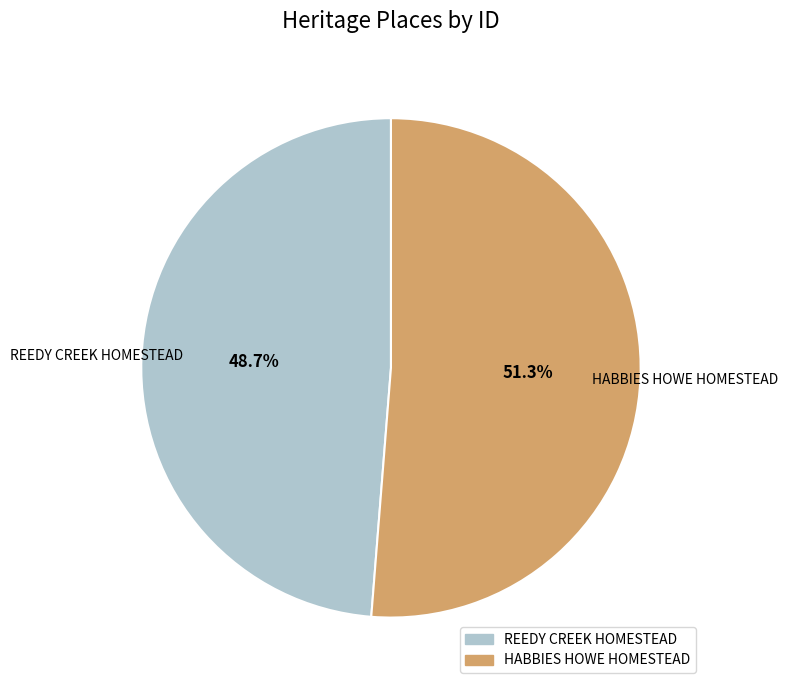

What percentage is the HABBIES HOWE HOMESTEAD slice, to the nearest percent?

51%